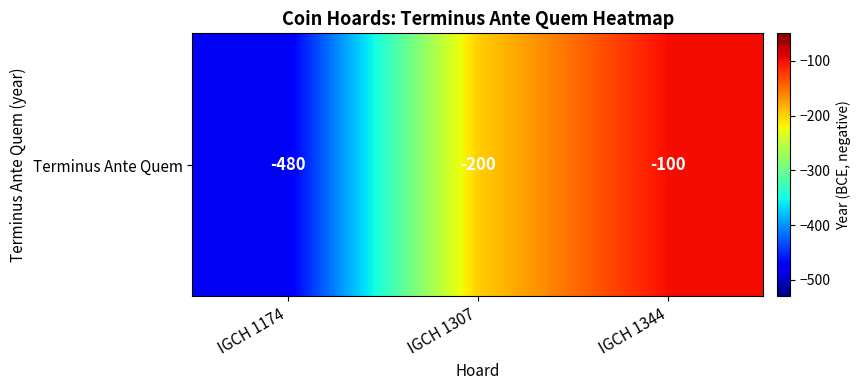

Reading right to left, transcribe all the data shown in this chart.

-100	-200	-480